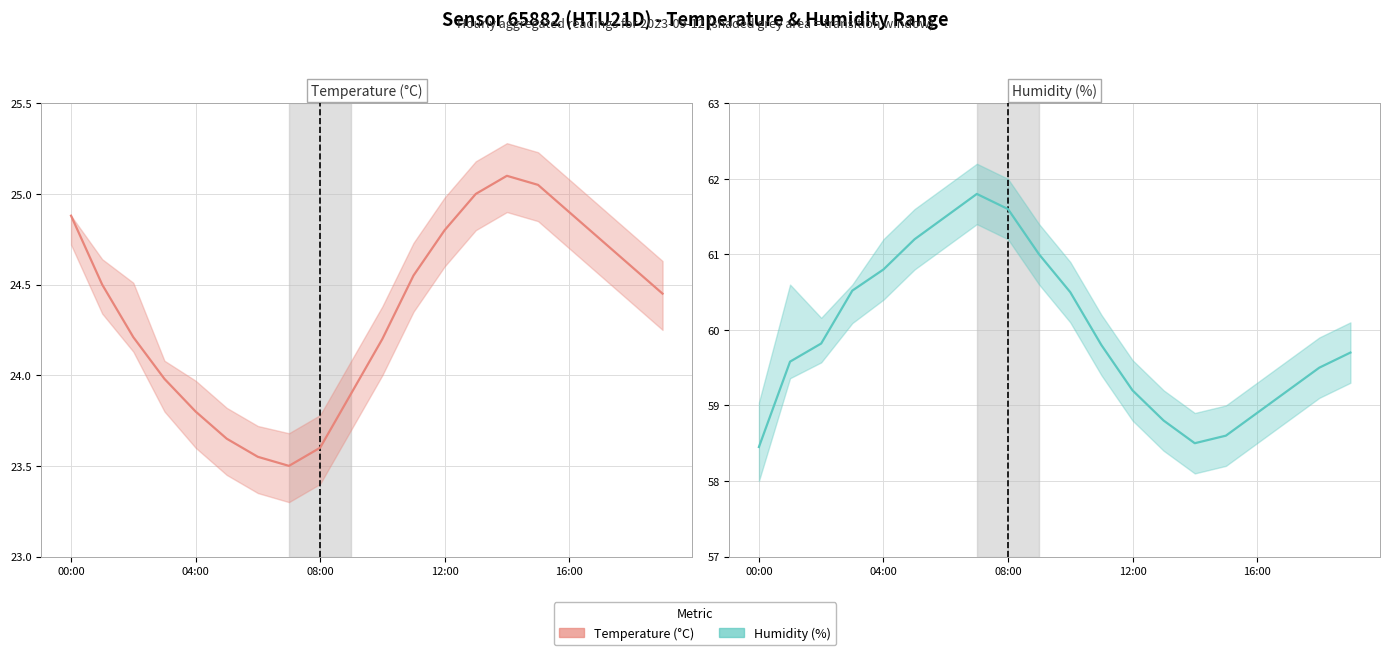

True or false: Humidity (%) and Temperature (°C) intersect in this chart.

False